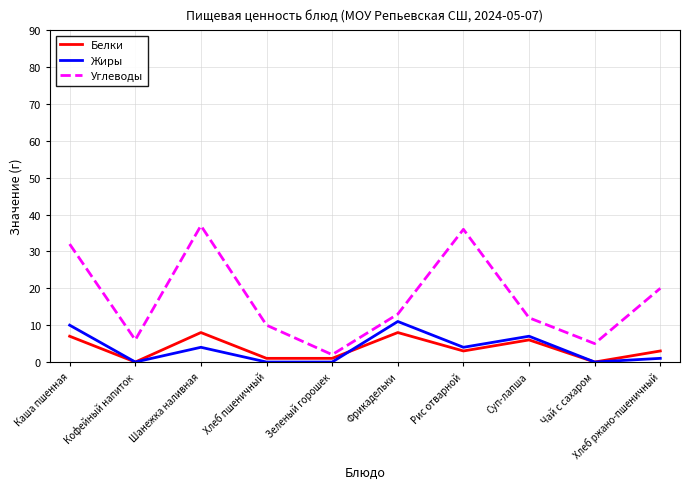

What is the difference between the highest and lowest values at Хлеб ржано-пшеничный?

19